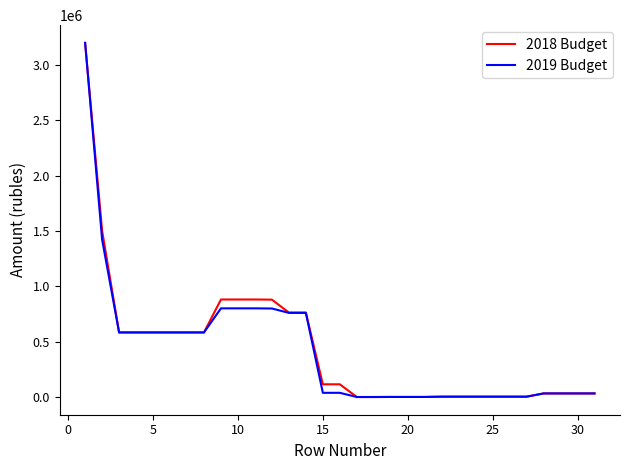

What is the maximum value shown in the chart?

3200505